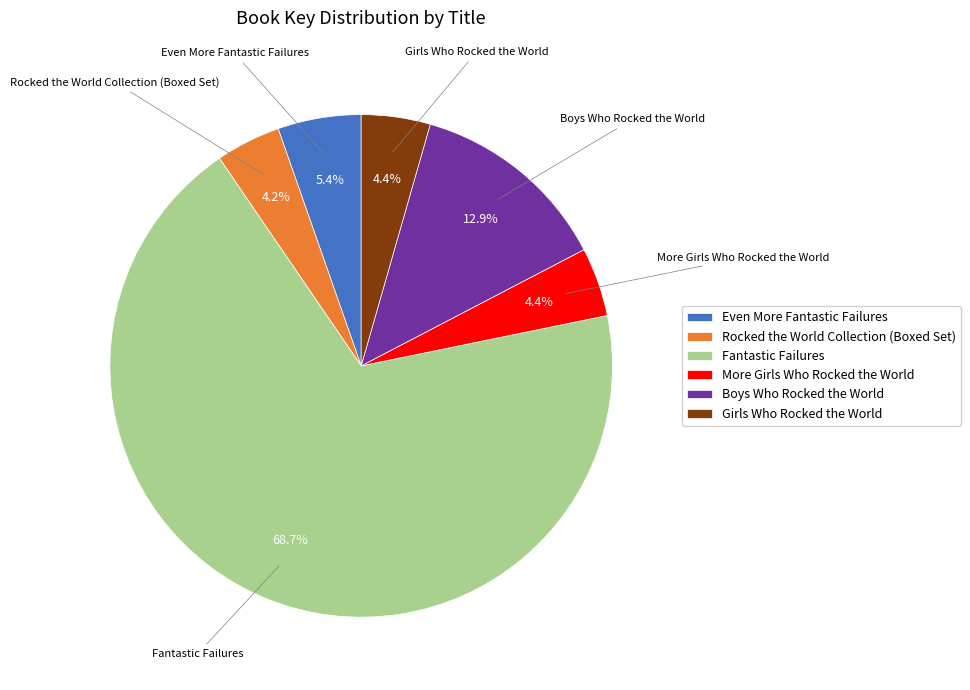

Which category has the biggest portion of the pie?

Fantastic Failures